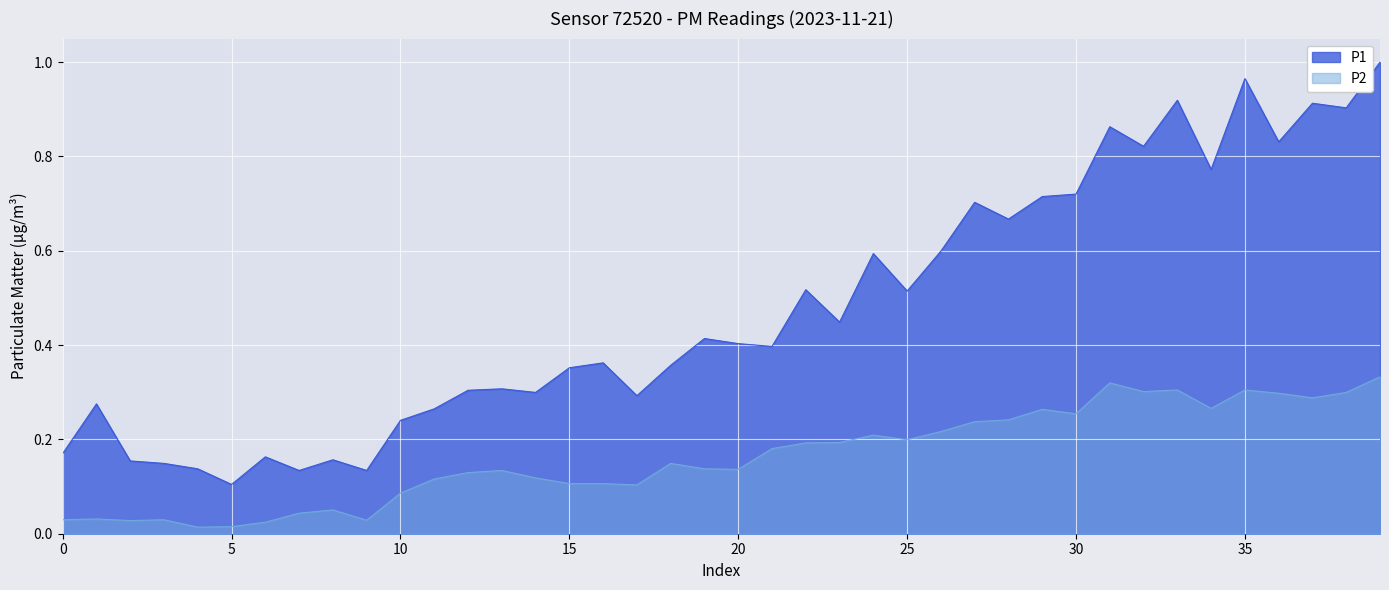

Reading right to left, what are all the values shown in this chart?

P1: 1.0	0.9	0.9	0.8	1.0	0.8	0.9	0.8	0.9	0.7	0.7	0.7	0.7	0.6	0.5	0.6	0.4	0.5	0.4	0.4	0.4	0.4	0.3	0.4	0.4	0.3	0.3	0.3	0.3	0.2	0.1	0.2	0.1	0.2	0.1	0.1	0.1	0.2	0.3	0.2
P2: 0.3	0.3	0.3	0.3	0.3	0.3	0.3	0.3	0.3	0.3	0.3	0.2	0.2	0.2	0.2	0.2	0.2	0.2	0.2	0.1	0.1	0.1	0.1	0.1	0.1	0.1	0.1	0.1	0.1	0.1	0.0	0.1	0.0	0.0	0.0	0.0	0.0	0.0	0.0	0.0